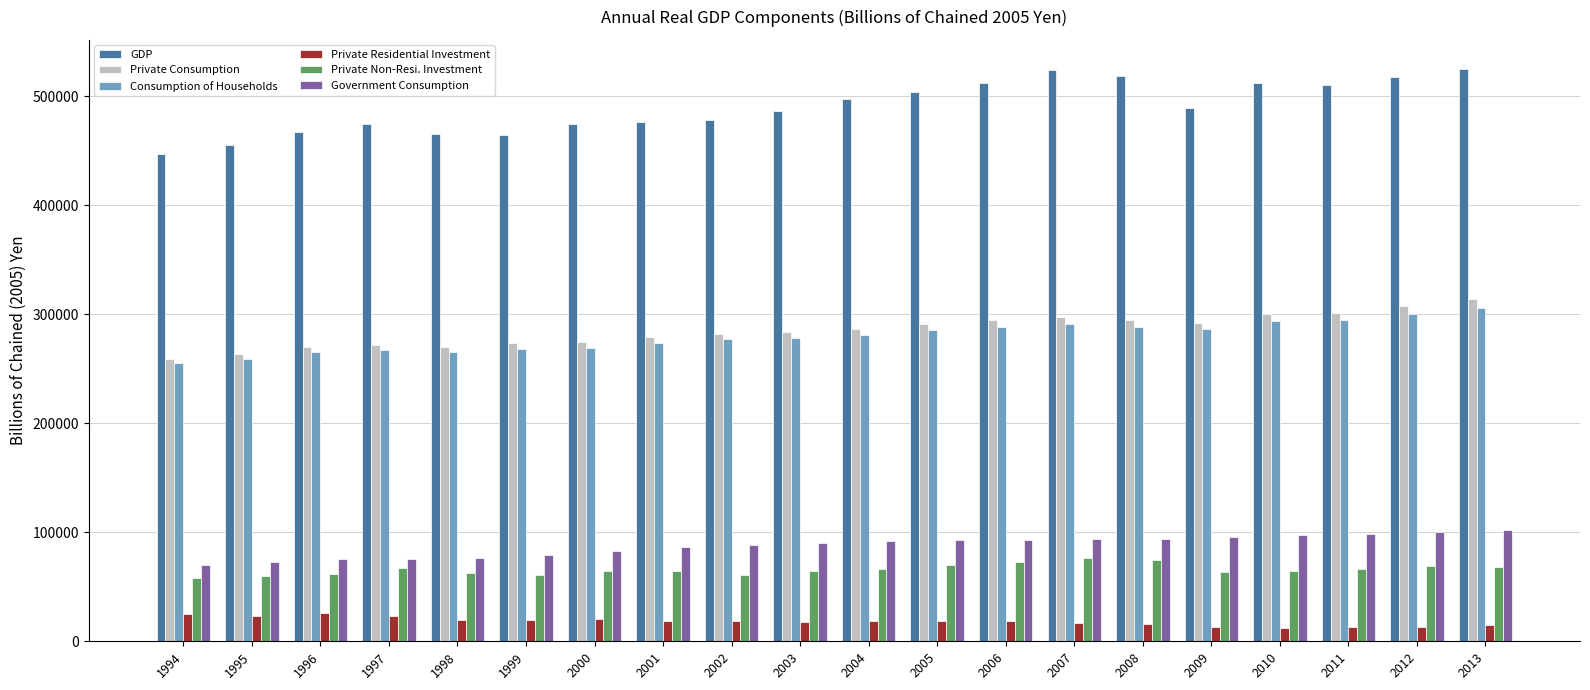

The value of Private Residential Investment at 1997 is 23094.7. True or false?

True